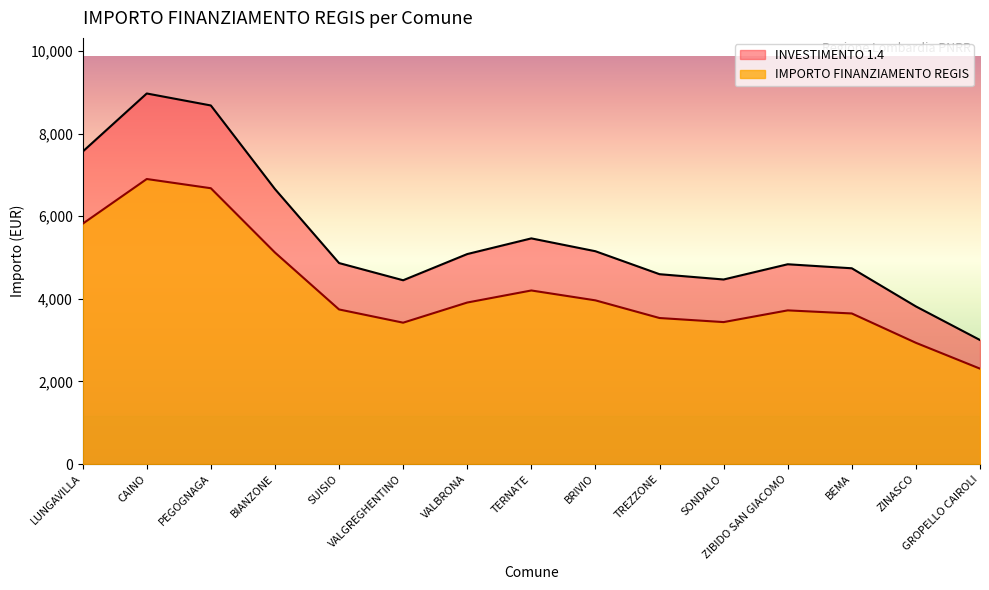

Which label corresponds to the smallest value in the chart?

GROPELLO CAIROLI